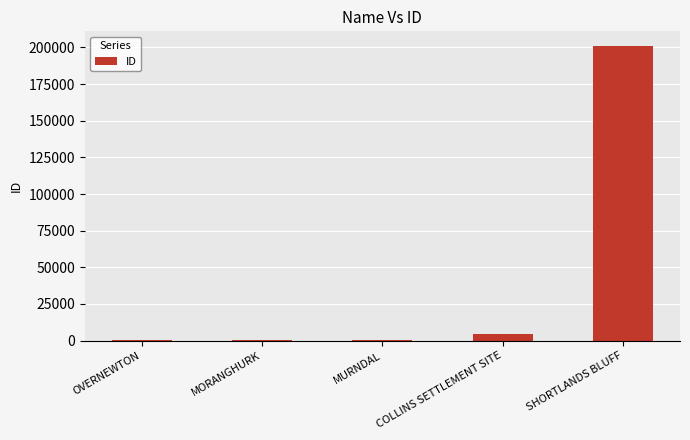

Count the number of categories in the chart.

5